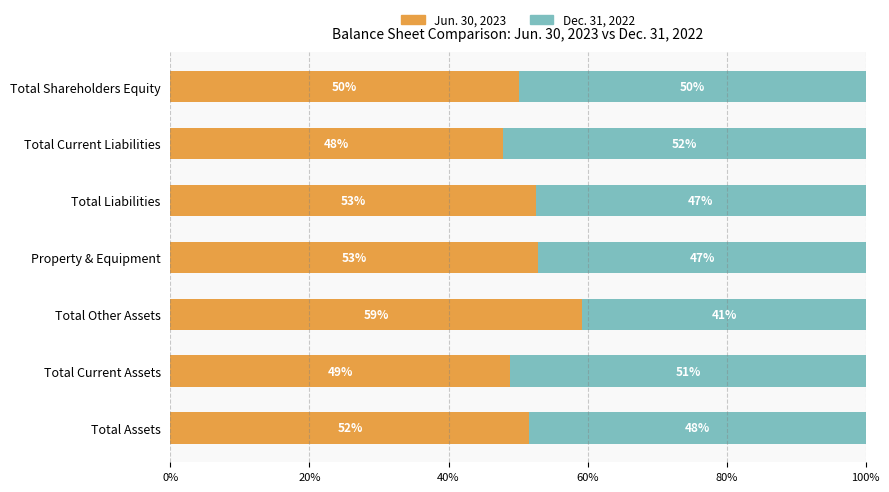

True or false: Jun. 30, 2023 has a value of 31.1 at Total Liabilities.

False